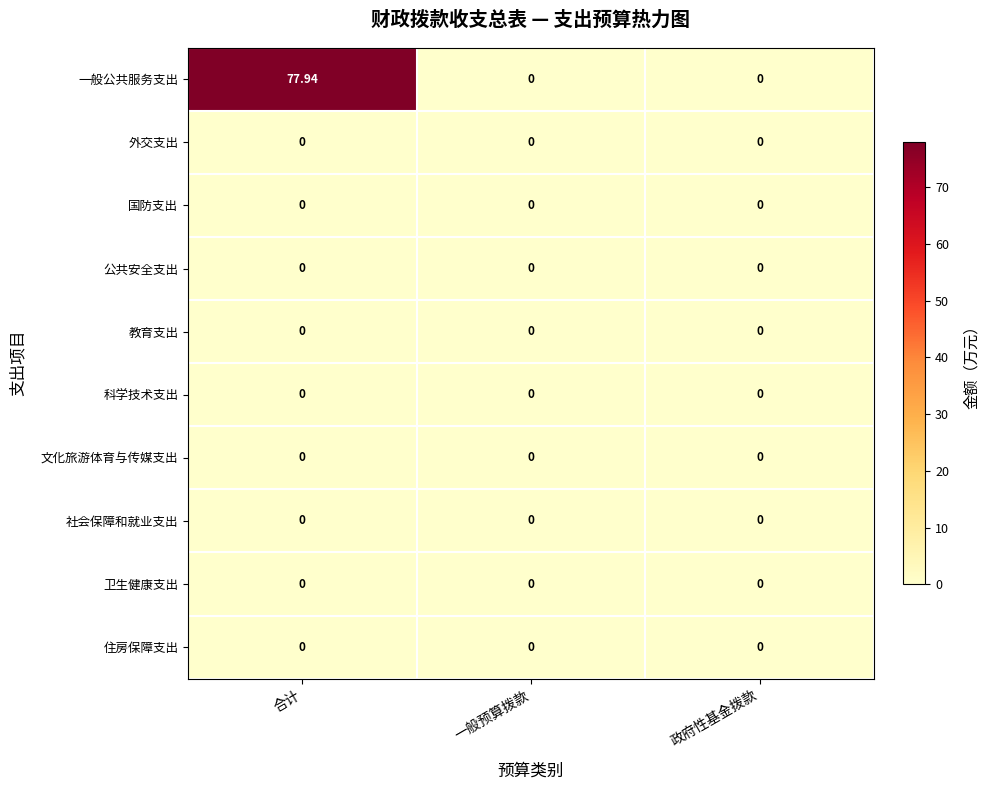

Which series has the largest total across all categories?

一般公共服务支出